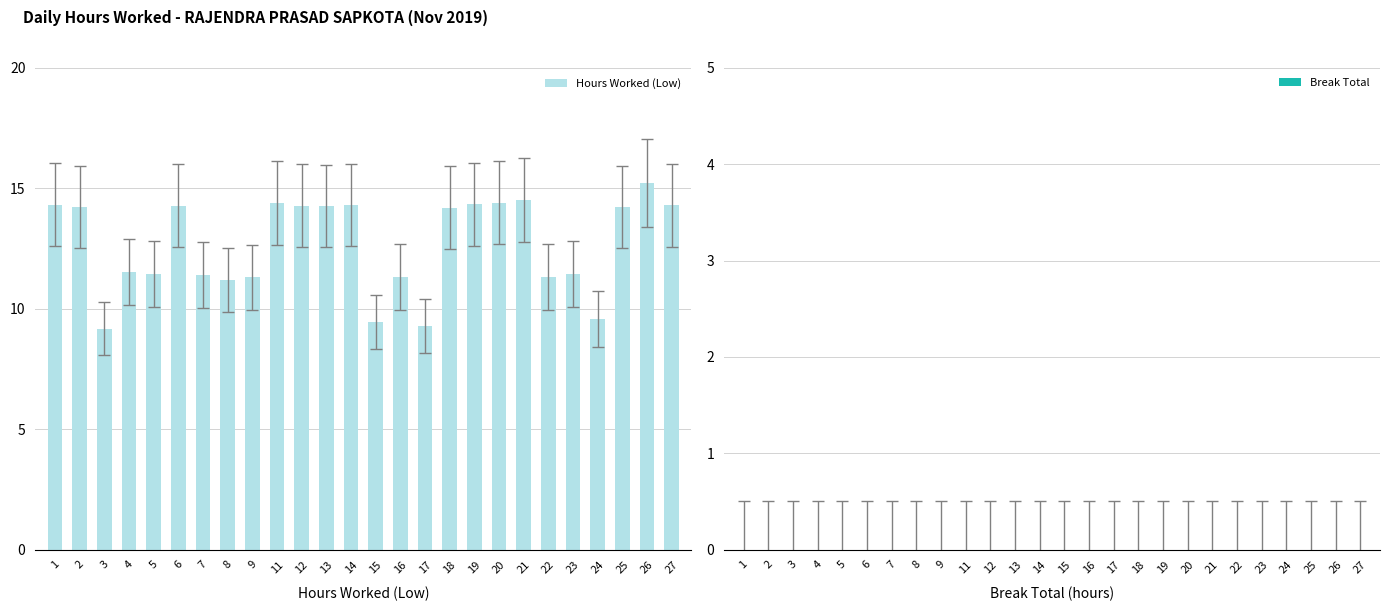

The value at 8 is 11.2. True or false?

True